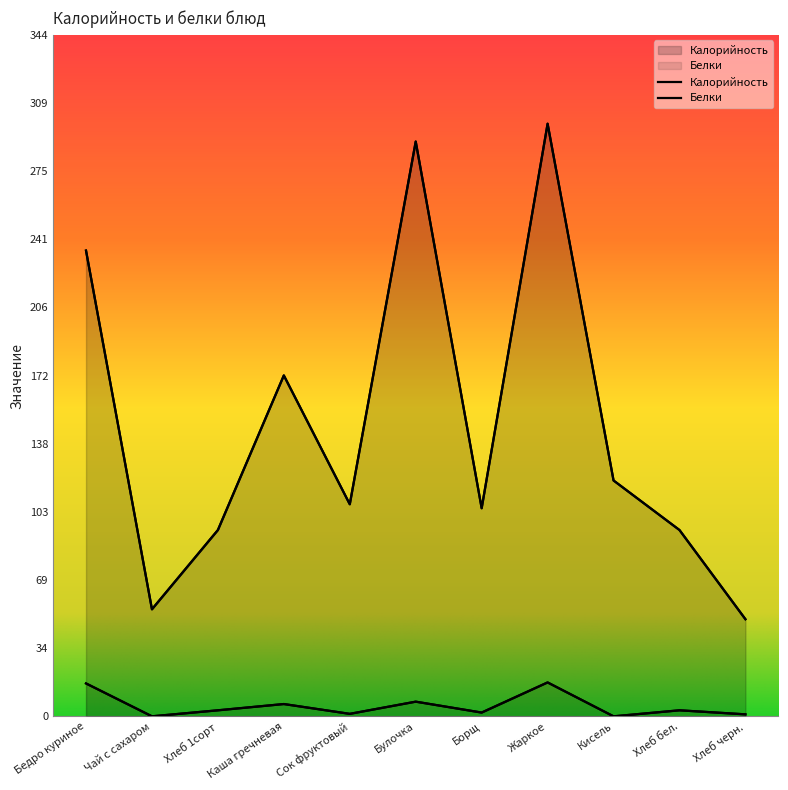

What are all the series names shown in the legend?

Калорийность, Белки